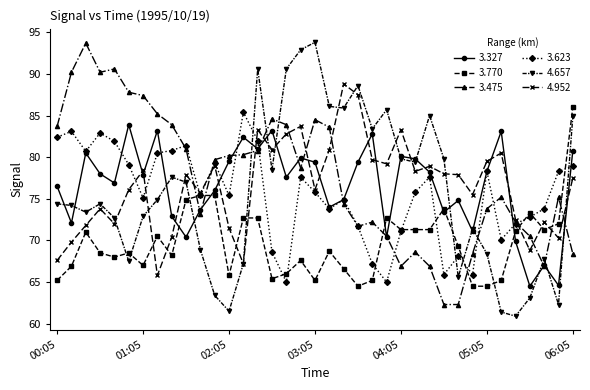

What is the value of the 3.770 point at the 10th from the left?

74.9